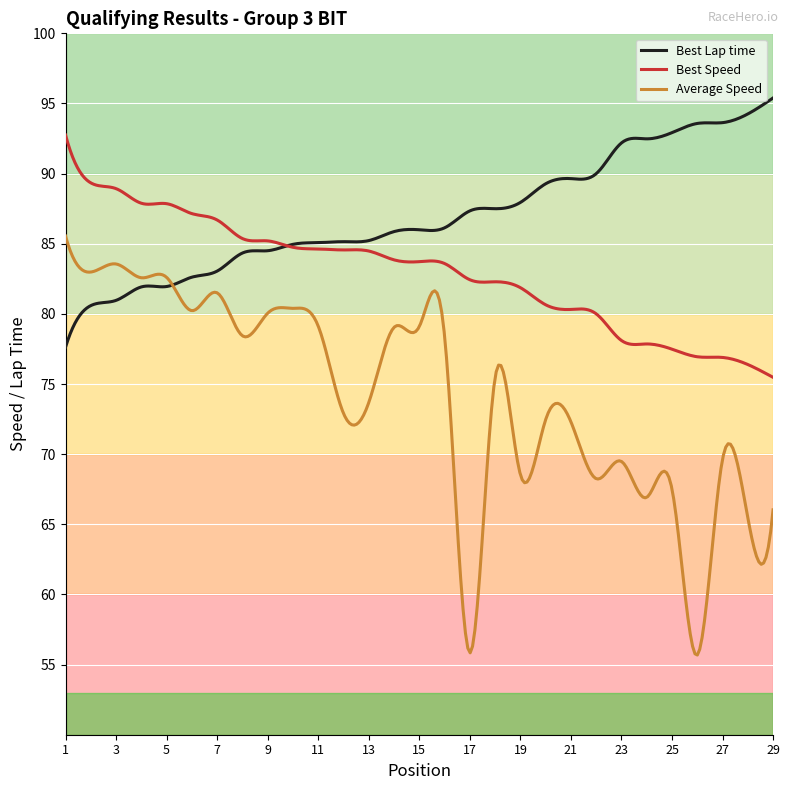

True or false: Best Lap time and Best Speed cross at least once.

True